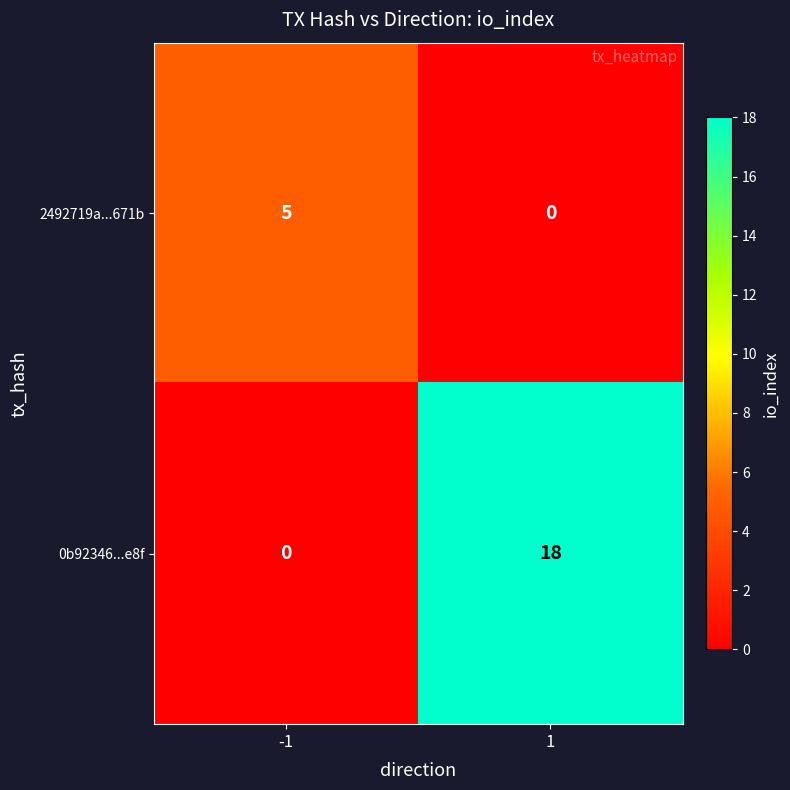

List the series in order of their overall mean, lowest first.

2492719a...671b, 0b92346...e8f